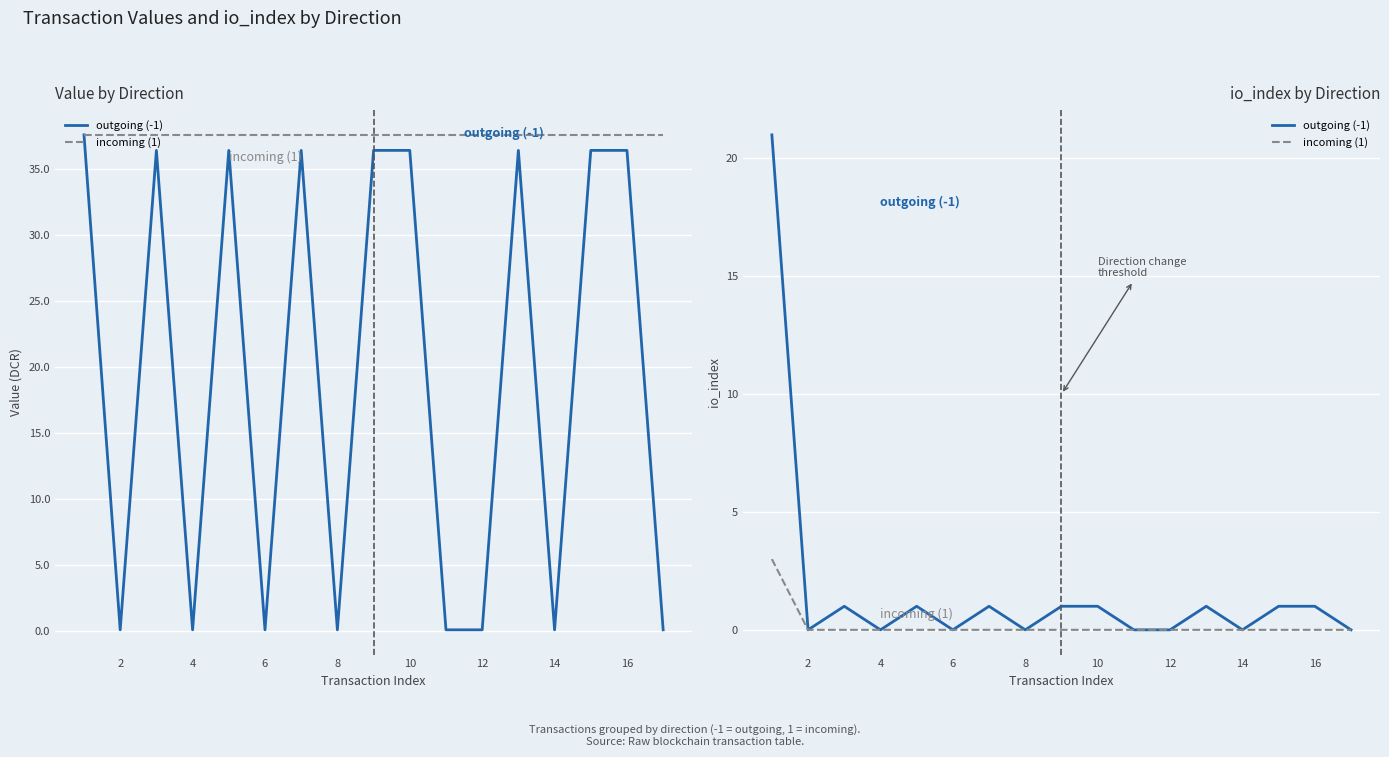

The incoming (1) series shows 0 at 16. True or false?

True